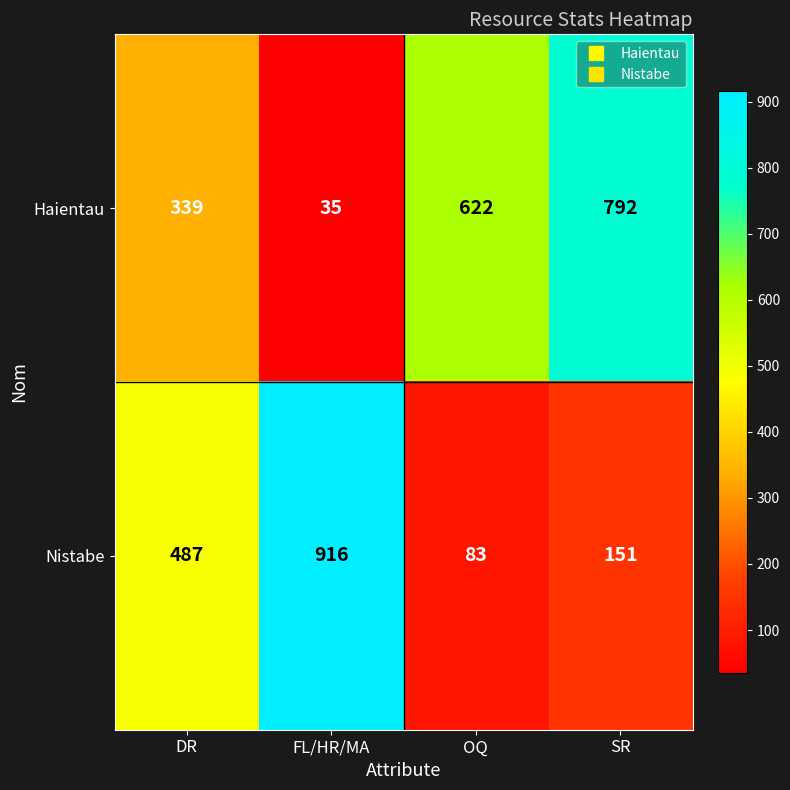

Count the Haientau values in the range 339 to 792.

3